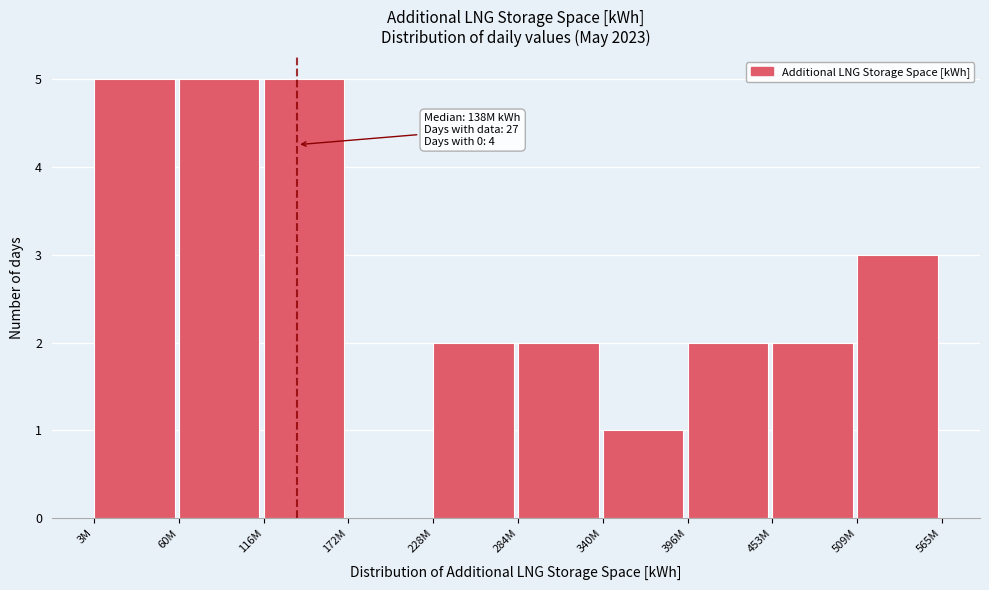

Reading left to right, list all the values displayed in this chart.

3M=5	60M=5	116M=5	172M=0	228M=2	284M=2	340M=1	396M=2	453M=2	509M=3